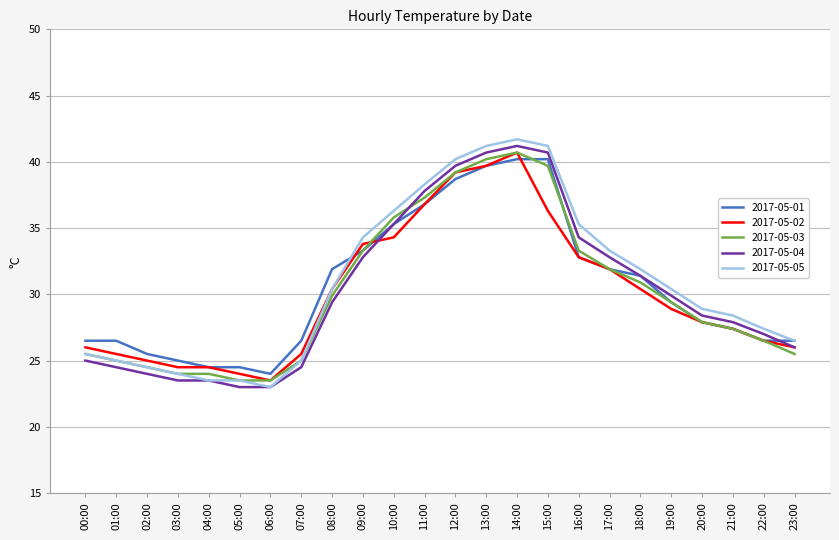

What are all the series names shown in the legend?

2017-05-01, 2017-05-02, 2017-05-03, 2017-05-04, 2017-05-05